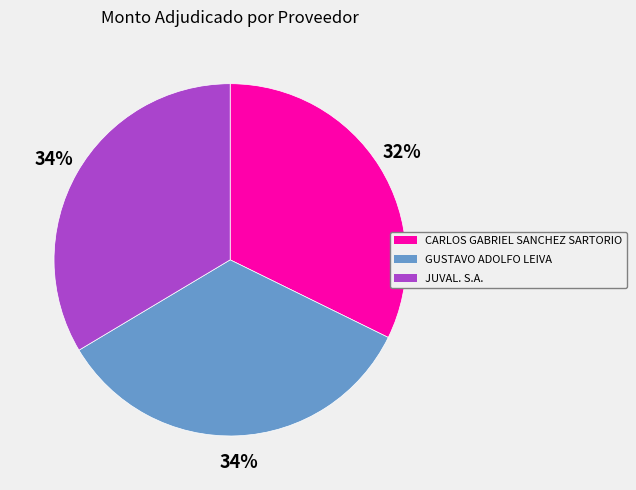

To the nearest percent, what is the average slice percentage?

33%